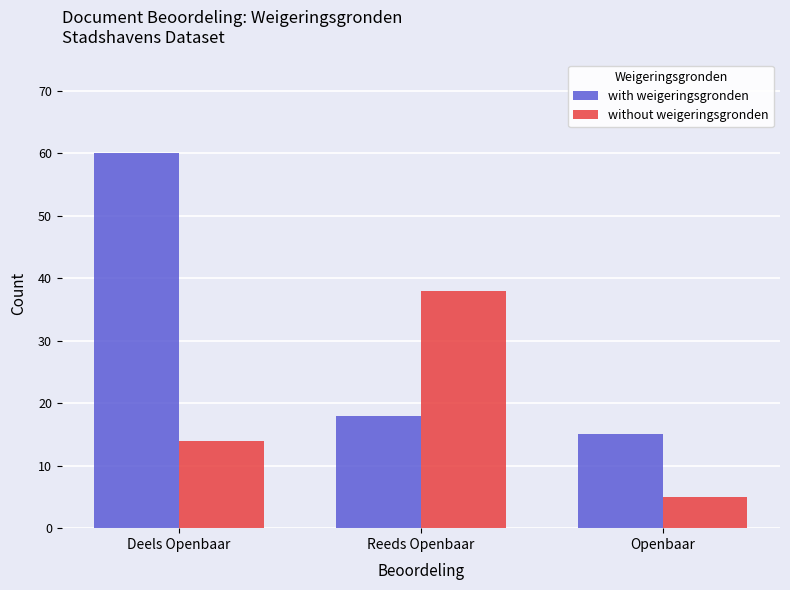

Which series has the widest spread of values?

with weigeringsgronden